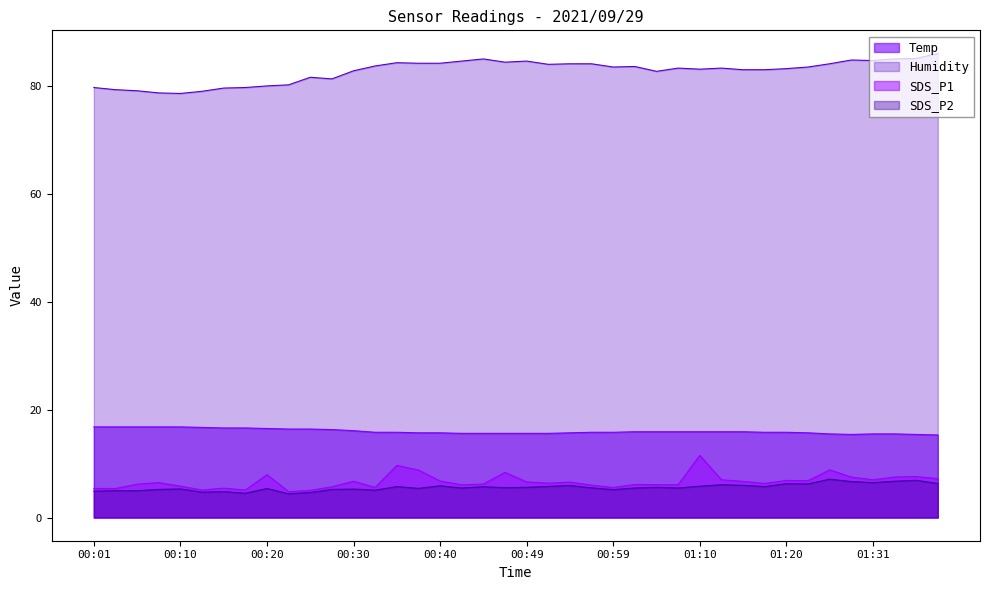

Between 01:15 and 00:59, which is larger?

01:15